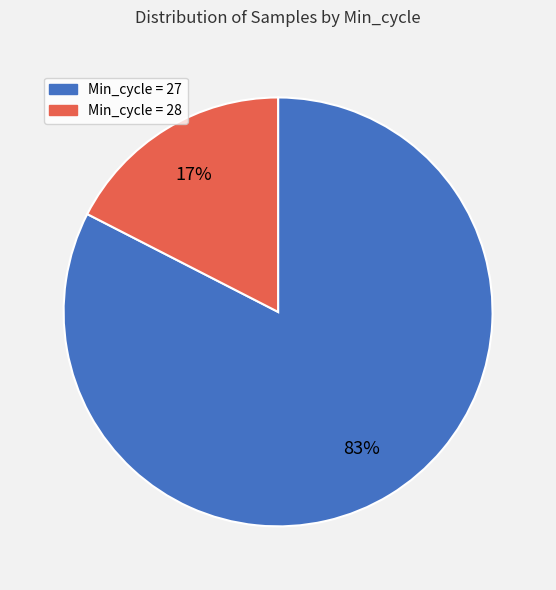

To the nearest percent, what is the average slice percentage?

50%